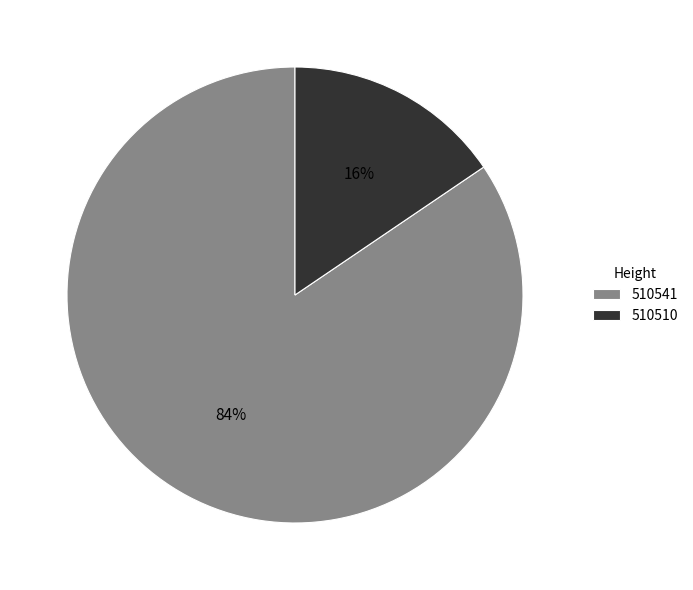

Which slice represents more than half of the pie?

510541